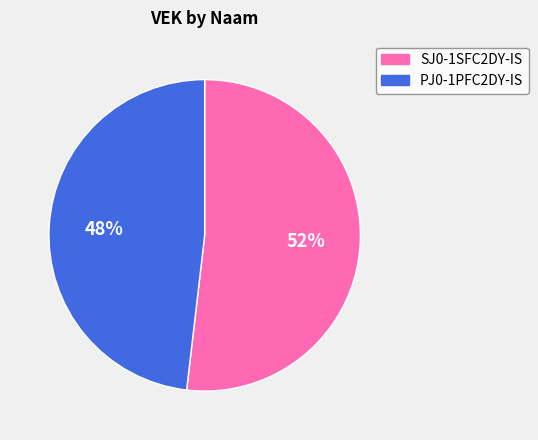

Which slice is the largest?

SJ0-1SFC2DY-IS